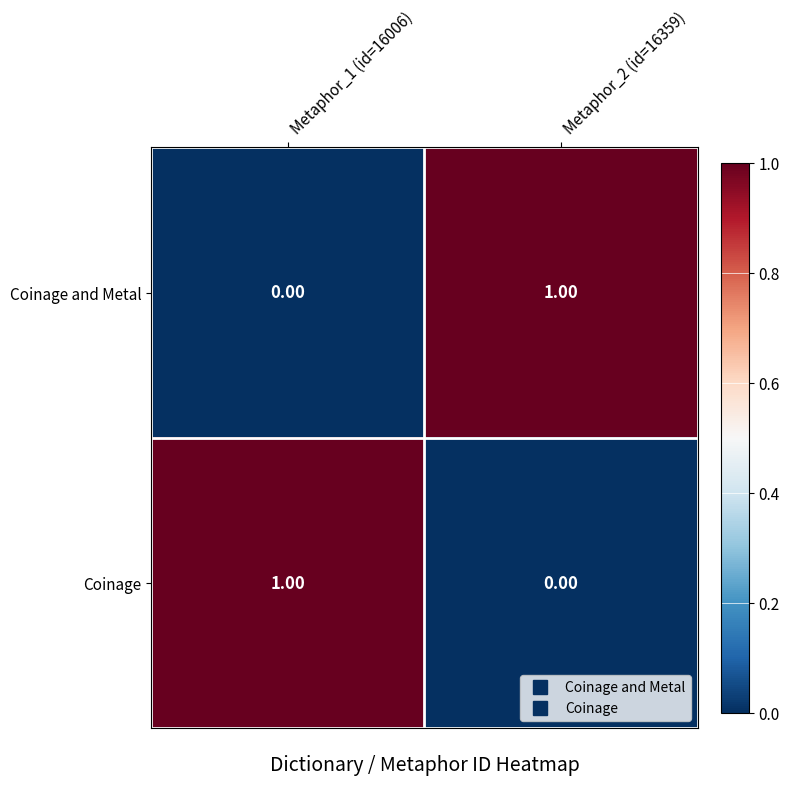

How many data points in Coinage and Metal are less than 1?

1